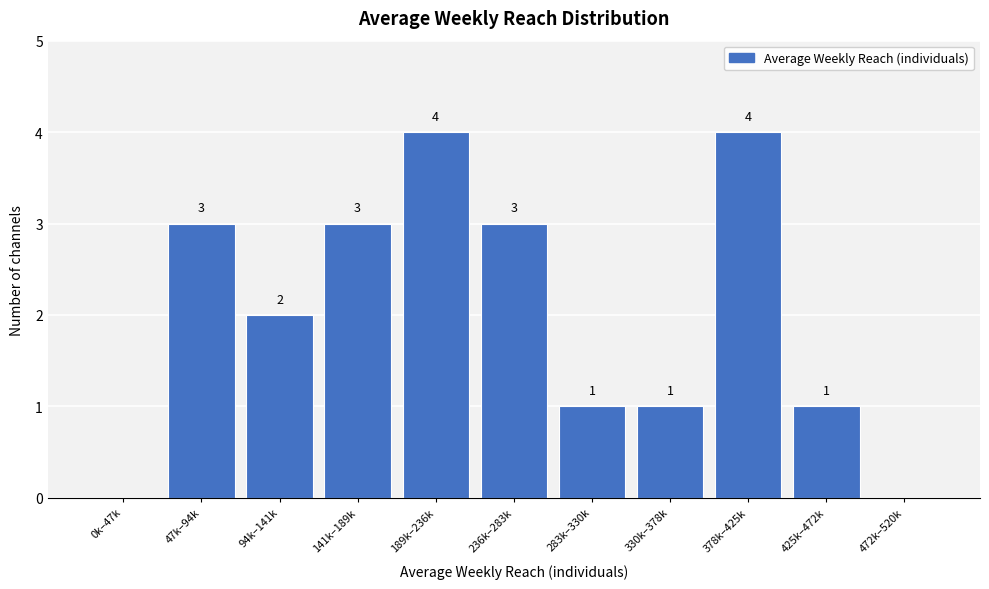

Reading left to right, transcribe all the data shown in this chart.

0k–47k=0	47k–94k=3	94k–141k=2	141k–189k=3	189k–236k=4	236k–283k=3	283k–330k=1	330k–378k=1	378k–425k=4	425k–472k=1	472k–520k=0